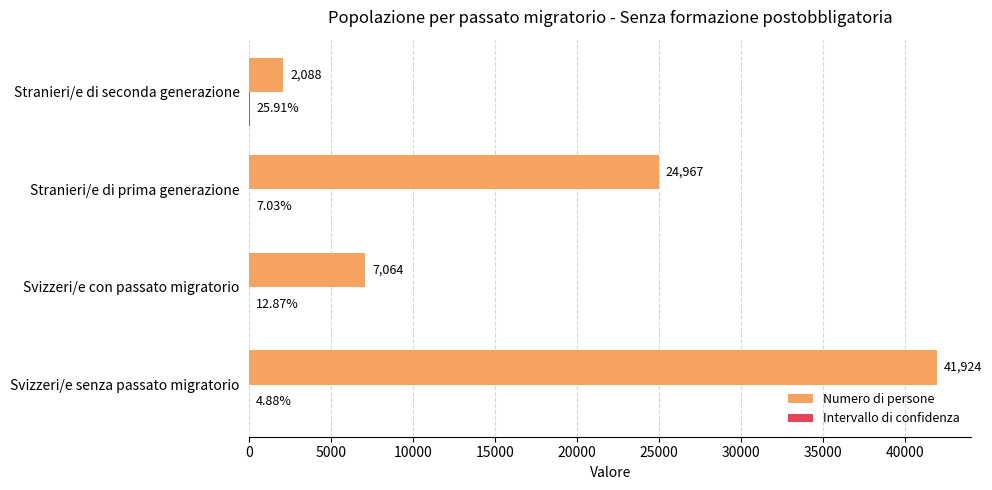

At which category does the chart reach its peak across all series?

Svizzeri/e senza passato migratorio